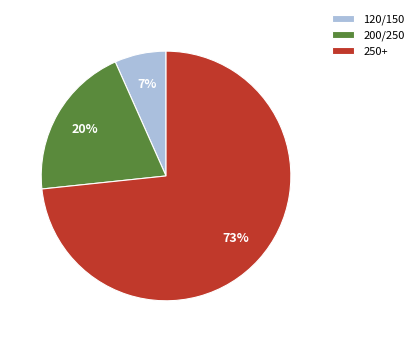

Is the sum of 250+ and 120/150 greater than half?

Yes